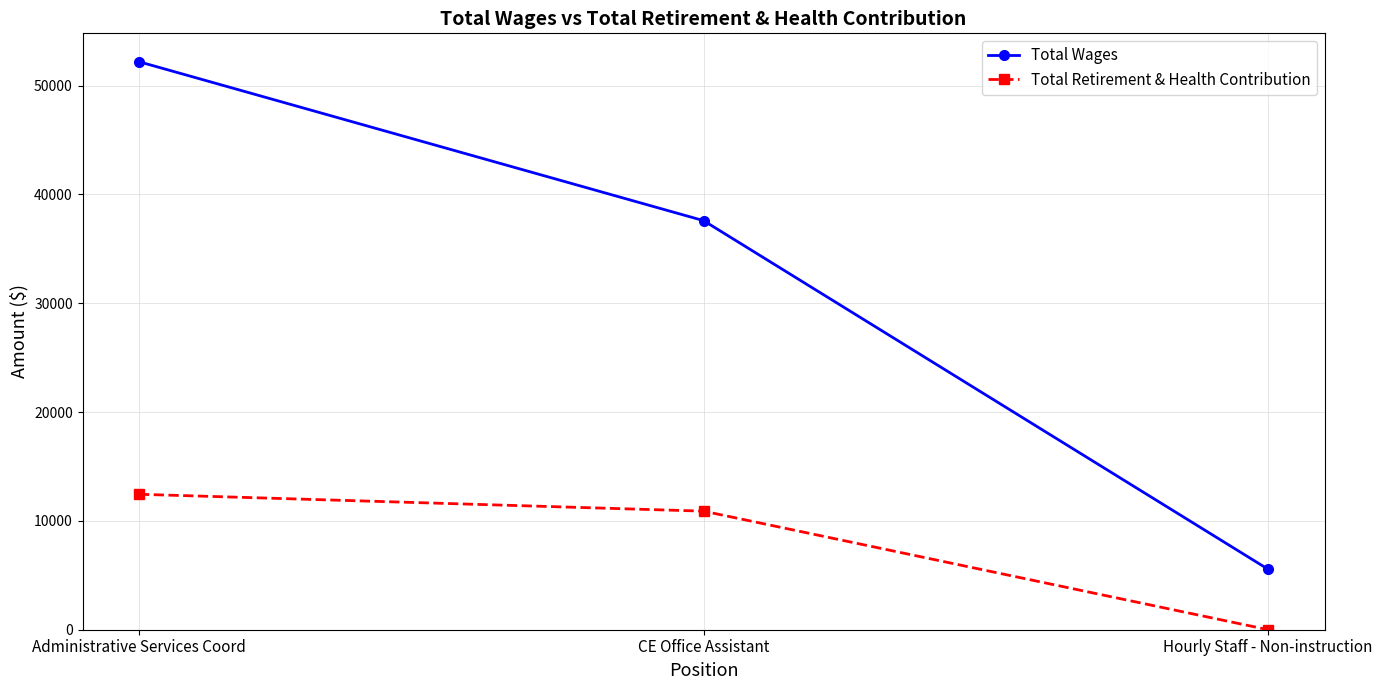

What are all the series names shown in the legend?

Total Wages, Total Retirement & Health Contribution